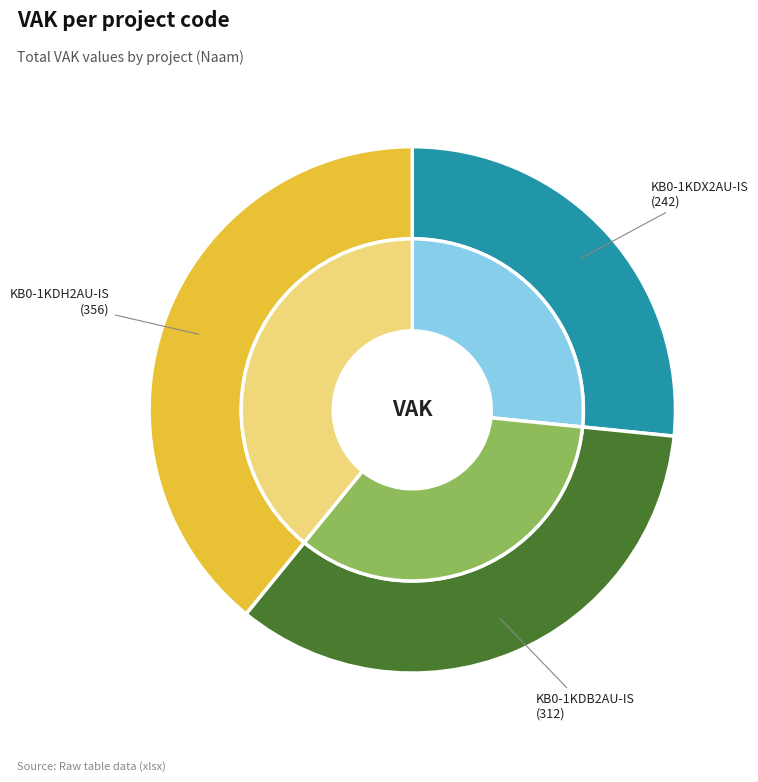

To the nearest percent, what is the difference between the largest and smallest slice percentages?

13%